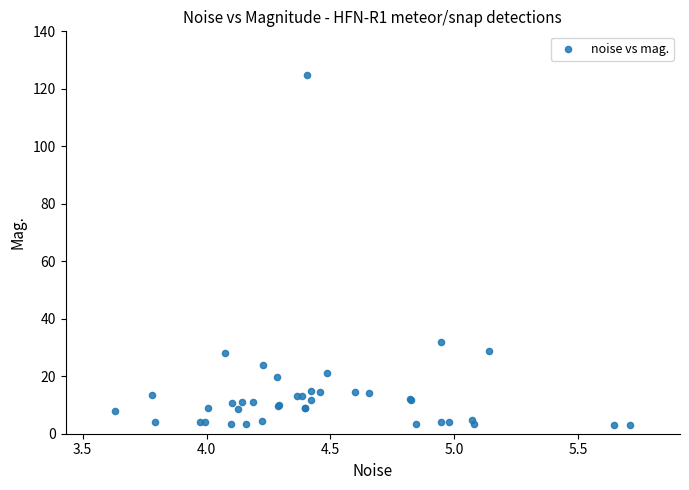

What Y value in the scatter plot is closest to 64?

32.0